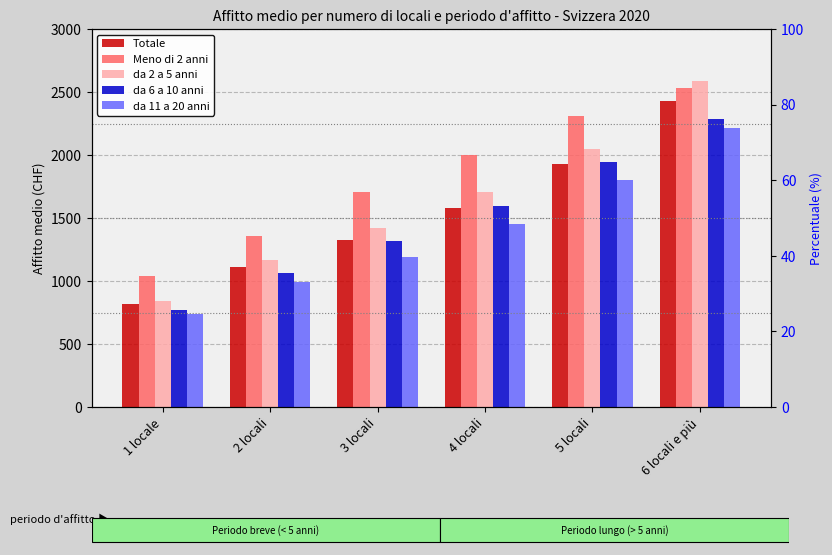

Which series changed the most between 1 locale and 5 locali?

Meno di 2 anni